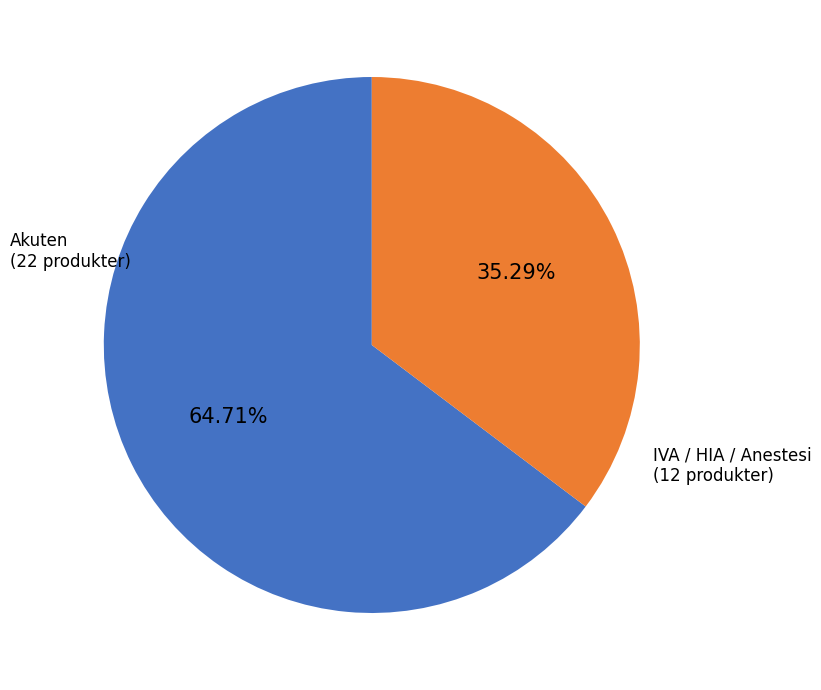

How many segments does this pie chart have?

2